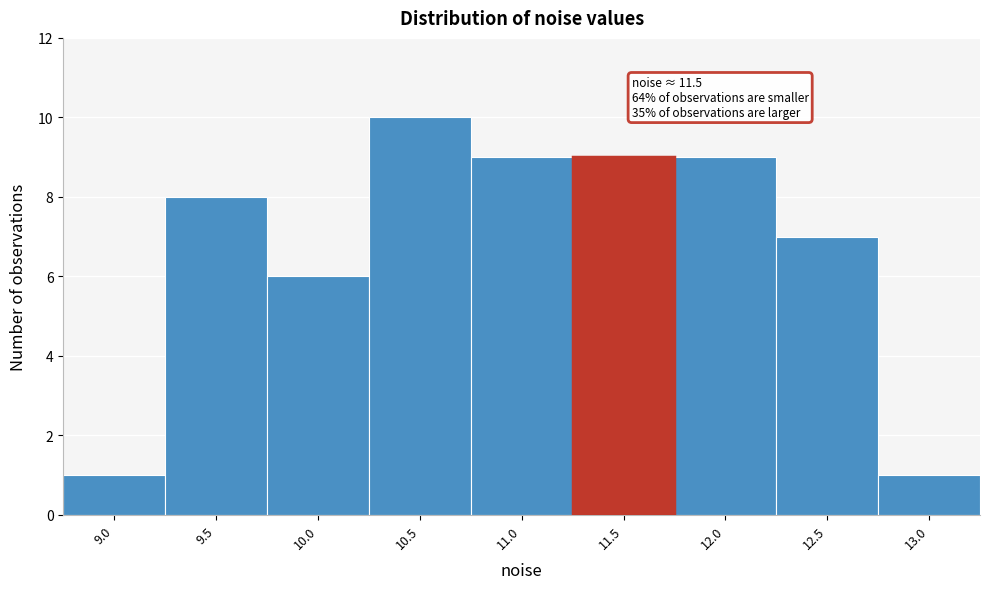

Reading left to right, extract all data points from this chart.

1	8	6	10	9	9	9	7	1